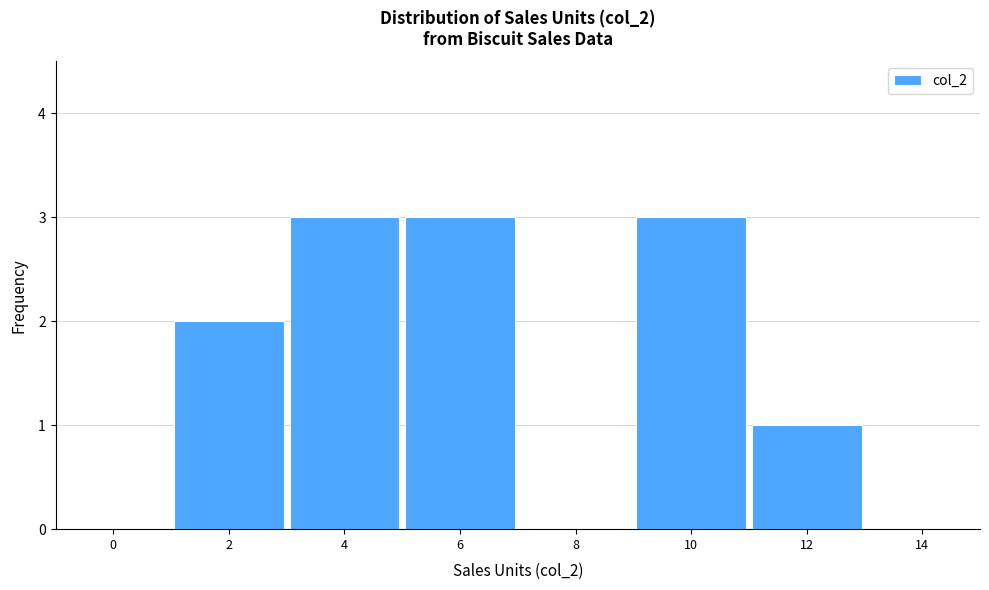

Reading right to left, what are all the values shown in this chart?

14=0	12=1	10=3	8=0	6=3	4=3	2=2	0=0